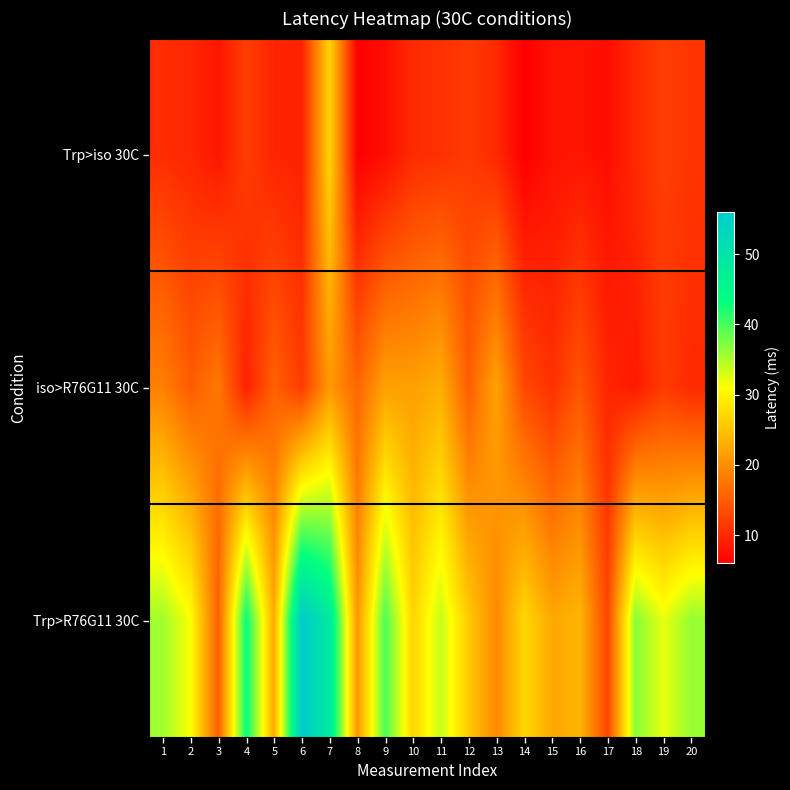

At which category is the sum across all series the highest?

7